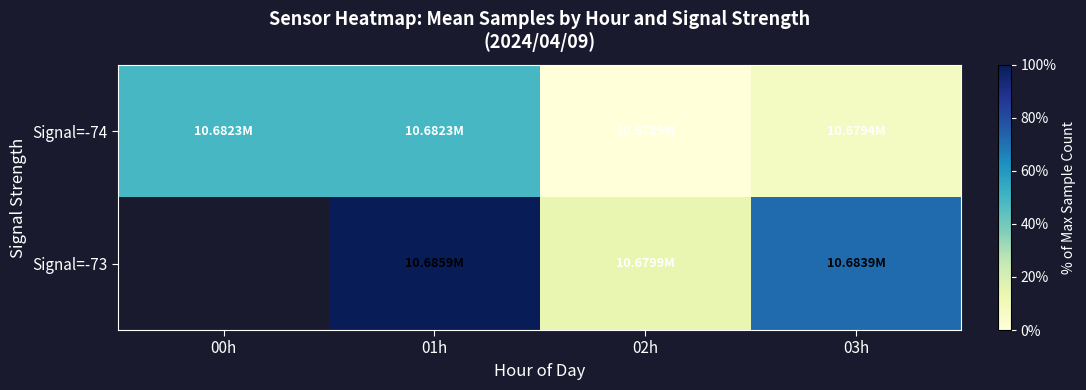

At how many categories does at least one series exceed 0?

4